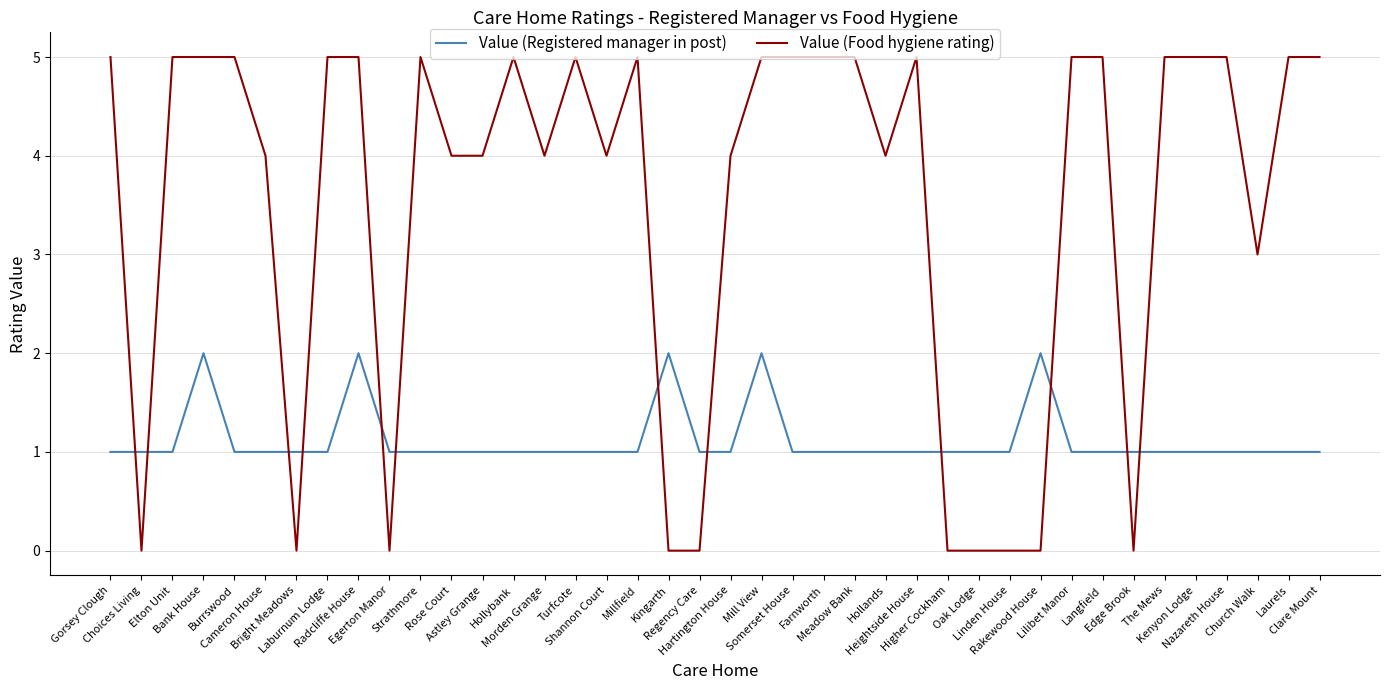

How many lines are shown in the chart?

2